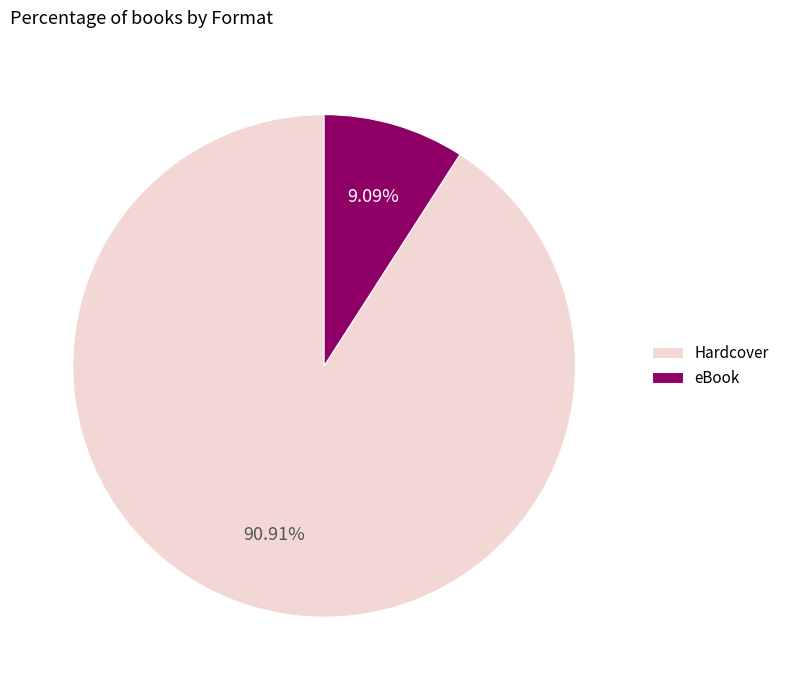

What percentage is the eBook slice, to the nearest percent?

9%